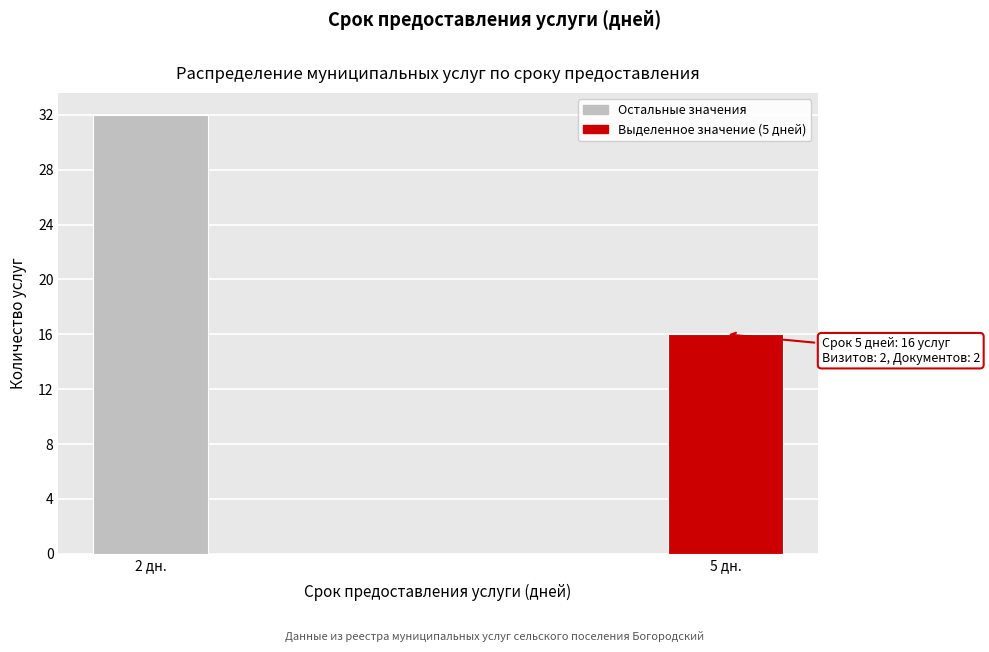

Reading left to right, transcribe all the data shown in this chart.

2 дн.=32	5 дн.=16